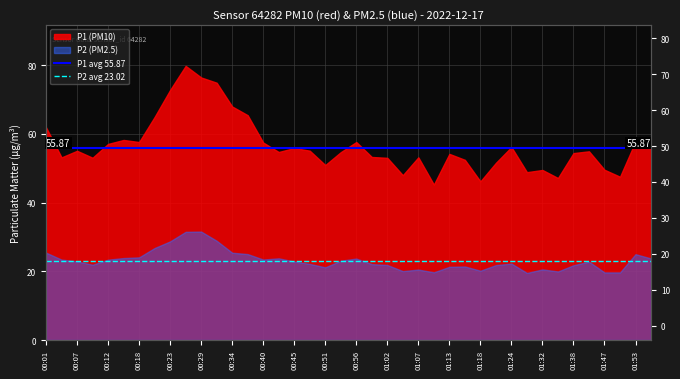

Does the chart have visible grid lines?

Yes